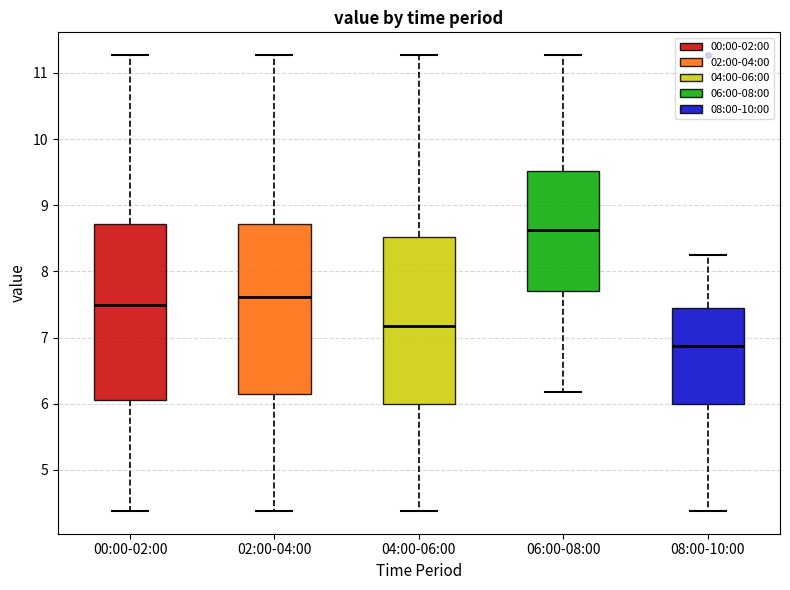

Reading left to right, read every box against the y-axis: the position of its median line, the range the box covers, and the ends of its whiskers. The values are not printed on the chart, so give them approximately, as read against the axis.

00:00-02:00: median 7.5, box 6.1 to 8.7, whiskers 4.4 to 11.3
02:00-04:00: median 7.6, box 6.2 to 8.7, whiskers 4.4 to 11.3
04:00-06:00: median 7.2, box 6.0 to 8.5, whiskers 4.4 to 11.3
06:00-08:00: median 8.6, box 7.7 to 9.5, whiskers 6.2 to 11.3
08:00-10:00: median 6.9, box 6.0 to 7.5, whiskers 4.4 to 8.3